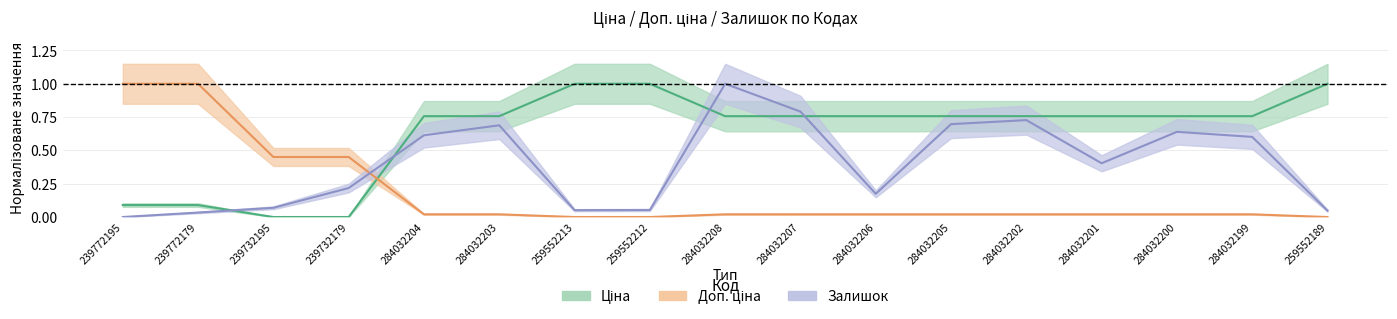

How many interior local valleys does the Залишок series have?

3